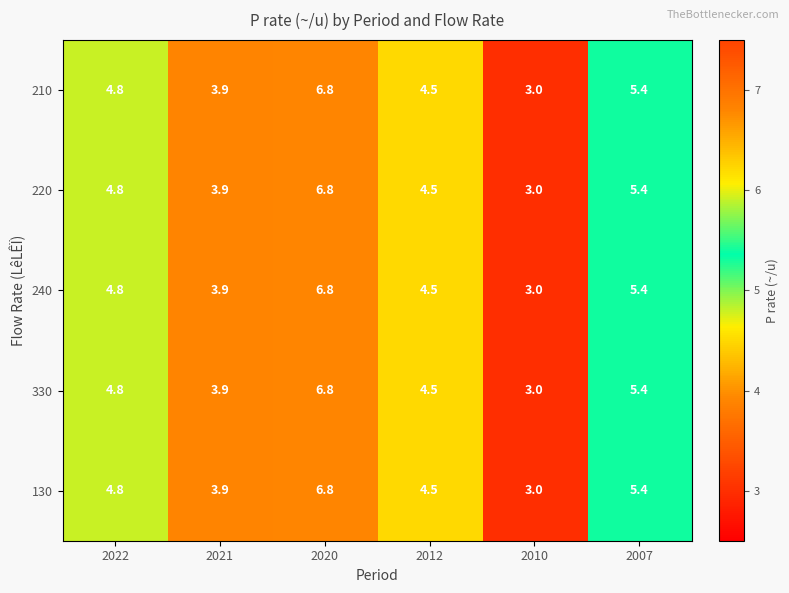

At how many categories does at least one series exceed 4?

4